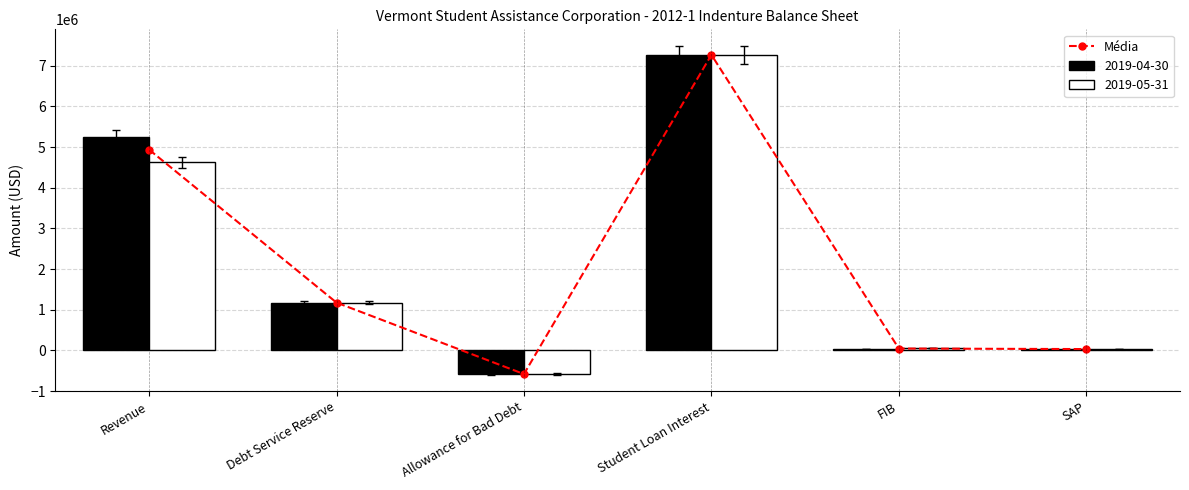

Count the number of values greater than 1176783.

2